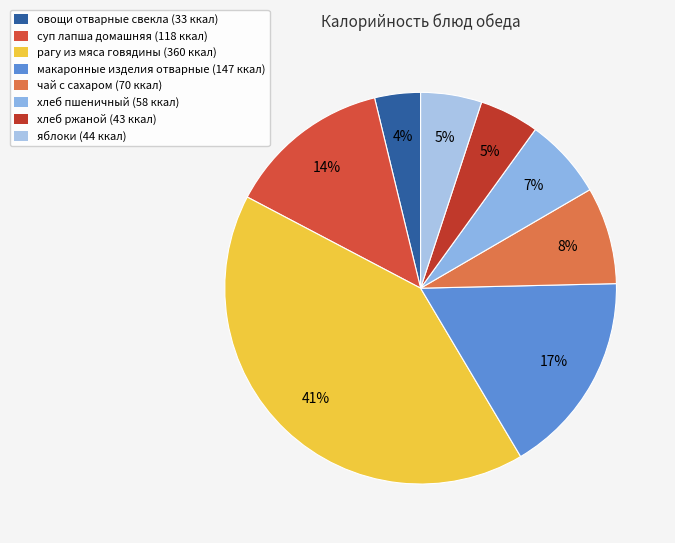

Combined, do чай с сахаром and хлеб пшеничный account for over 50%?

No